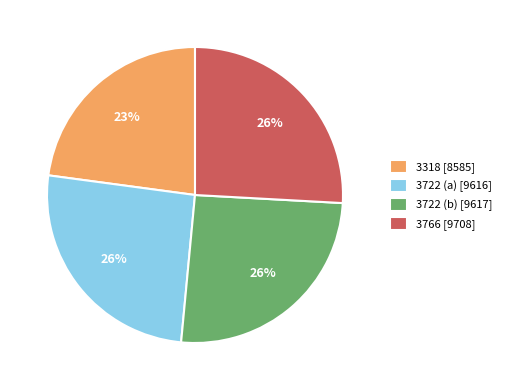

To the nearest percent, what percentage of the pie is 3766?

26%